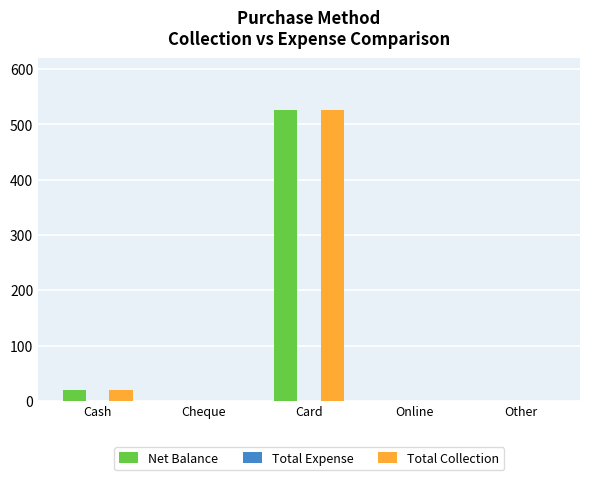

Is it true that Total Collection equals 0 at Online?

True